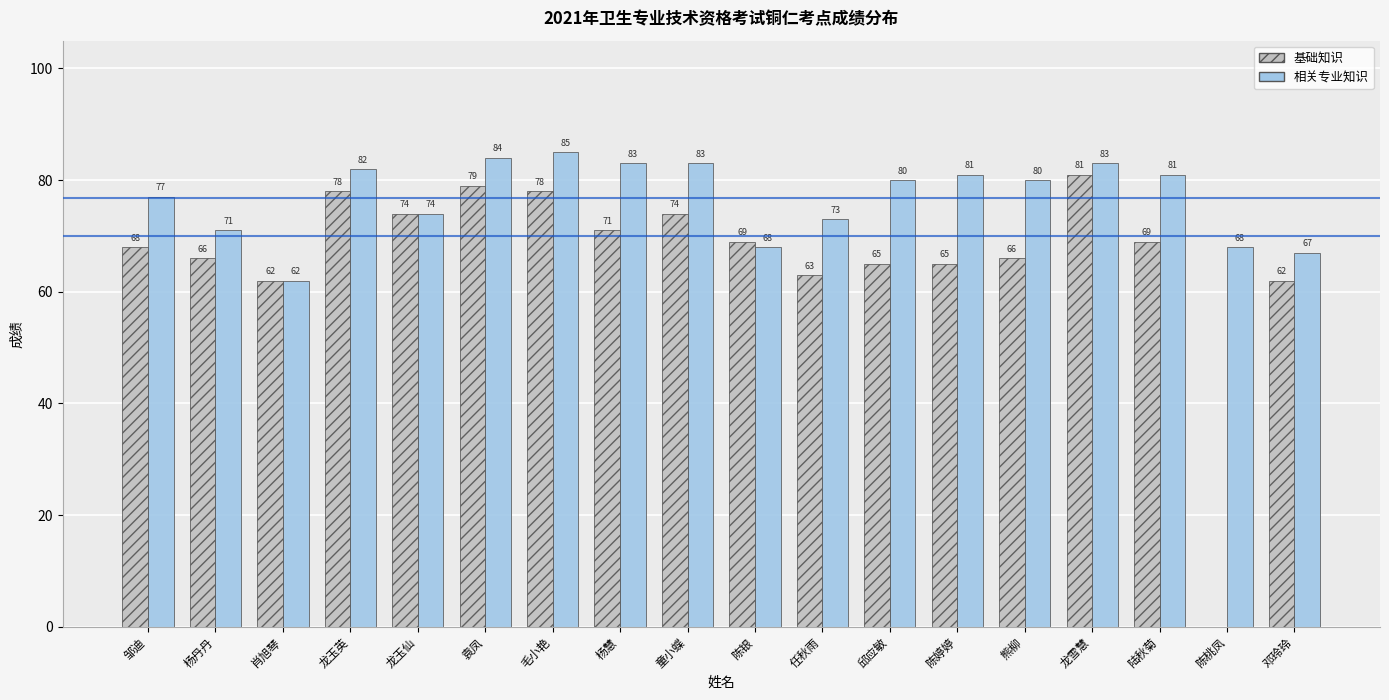

At which label does 基础知识 first exceed 69?

龙玉英